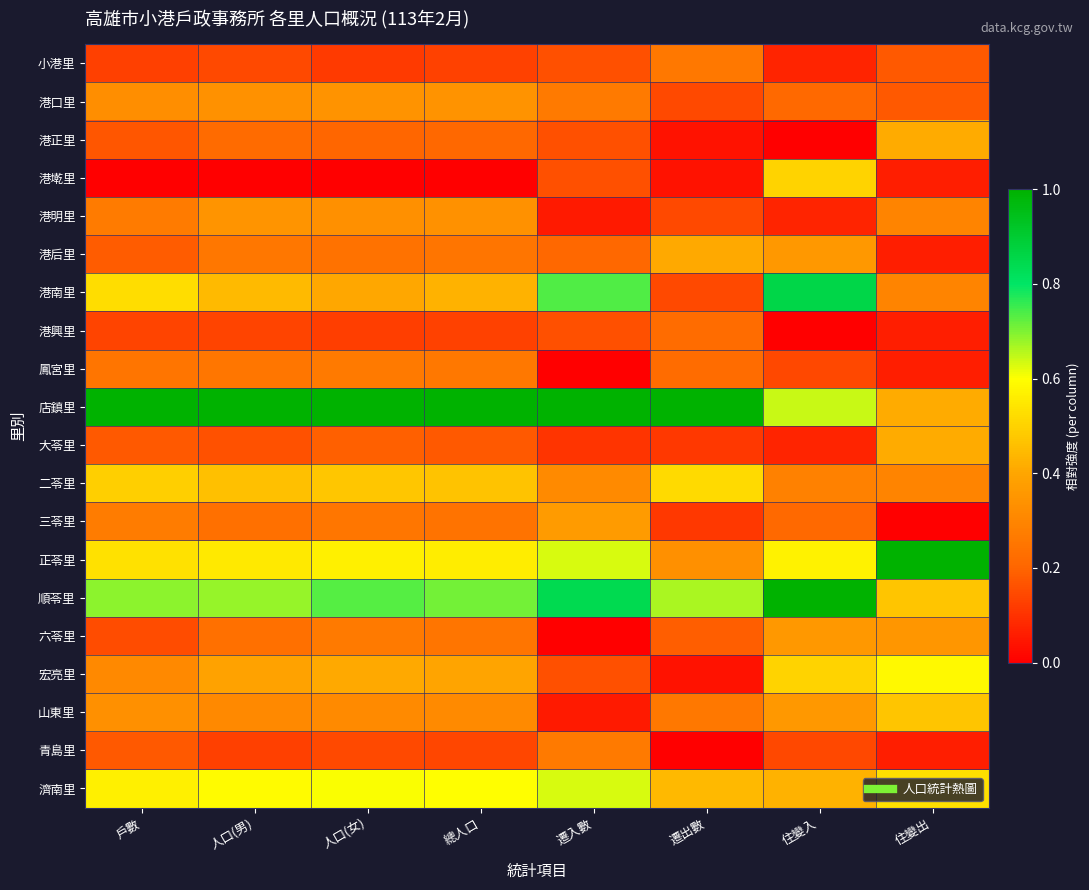

Reading left to right, extract all data points from this chart.

小港里: 戶數=0.1	人口(男)=0.1	人口(女)=0.1	總人口=0.1	遷入數=0.2	遷出數=0.3	住變入=0.1	住變出=0.2
港口里: 戶數=0.3	人口(男)=0.3	人口(女)=0.3	總人口=0.3	遷入數=0.3	遷出數=0.1	住變入=0.2	住變出=0.2
港正里: 戶數=0.2	人口(男)=0.2	人口(女)=0.2	總人口=0.2	遷入數=0.2	遷出數=0.0	住變入=0.0	住變出=0.4
港墘里: 戶數=0.0	人口(男)=0.0	人口(女)=0.0	總人口=0.0	遷入數=0.2	遷出數=0.0	住變入=0.5	住變出=0.1
港明里: 戶數=0.3	人口(男)=0.3	人口(女)=0.3	總人口=0.3	遷入數=0.1	遷出數=0.1	住變入=0.1	住變出=0.3
港后里: 戶數=0.2	人口(男)=0.3	人口(女)=0.2	總人口=0.2	遷入數=0.2	遷出數=0.4	住變入=0.4	住變出=0.1
港南里: 戶數=0.5	人口(男)=0.4	人口(女)=0.4	總人口=0.4	遷入數=0.7	遷出數=0.1	住變入=0.9	住變出=0.3
港興里: 戶數=0.1	人口(男)=0.1	人口(女)=0.1	總人口=0.1	遷入數=0.2	遷出數=0.2	住變入=0.0	住變出=0.1
鳳宮里: 戶數=0.2	人口(男)=0.3	人口(女)=0.3	總人口=0.3	遷入數=0.0	遷出數=0.2	住變入=0.1	住變出=0.1
店鎮里: 戶數=1.0	人口(男)=1.0	人口(女)=1.0	總人口=1.0	遷入數=1.0	遷出數=1.0	住變入=0.6	住變出=0.4
大苓里: 戶數=0.2	人口(男)=0.2	人口(女)=0.2	總人口=0.2	遷入數=0.1	遷出數=0.1	住變入=0.1	住變出=0.4
二苓里: 戶數=0.5	人口(男)=0.5	人口(女)=0.5	總人口=0.5	遷入數=0.3	遷出數=0.5	住變入=0.3	住變出=0.3
三苓里: 戶數=0.3	人口(男)=0.2	人口(女)=0.3	總人口=0.2	遷入數=0.4	遷出數=0.1	住變入=0.2	住變出=0.0
正苓里: 戶數=0.5	人口(男)=0.6	人口(女)=0.6	總人口=0.6	遷入數=0.6	遷出數=0.3	住變入=0.6	住變出=1.0
順苓里: 戶數=0.7	人口(男)=0.7	人口(女)=0.7	總人口=0.7	遷入數=0.8	遷出數=0.7	住變入=1.0	住變出=0.5
六苓里: 戶數=0.1	人口(男)=0.2	人口(女)=0.3	總人口=0.2	遷入數=0.0	遷出數=0.2	住變入=0.4	住變出=0.4
宏亮里: 戶數=0.3	人口(男)=0.4	人口(女)=0.4	總人口=0.4	遷入數=0.2	遷出數=0.0	住變入=0.5	住變出=0.6
山東里: 戶數=0.3	人口(男)=0.3	人口(女)=0.3	總人口=0.3	遷入數=0.1	遷出數=0.3	住變入=0.4	住變出=0.5
青島里: 戶數=0.2	人口(男)=0.1	人口(女)=0.1	總人口=0.1	遷入數=0.3	遷出數=0.0	住變入=0.1	住變出=0.1
濟南里: 戶數=0.6	人口(男)=0.6	人口(女)=0.6	總人口=0.6	遷入數=0.6	遷出數=0.4	住變入=0.4	住變出=0.5